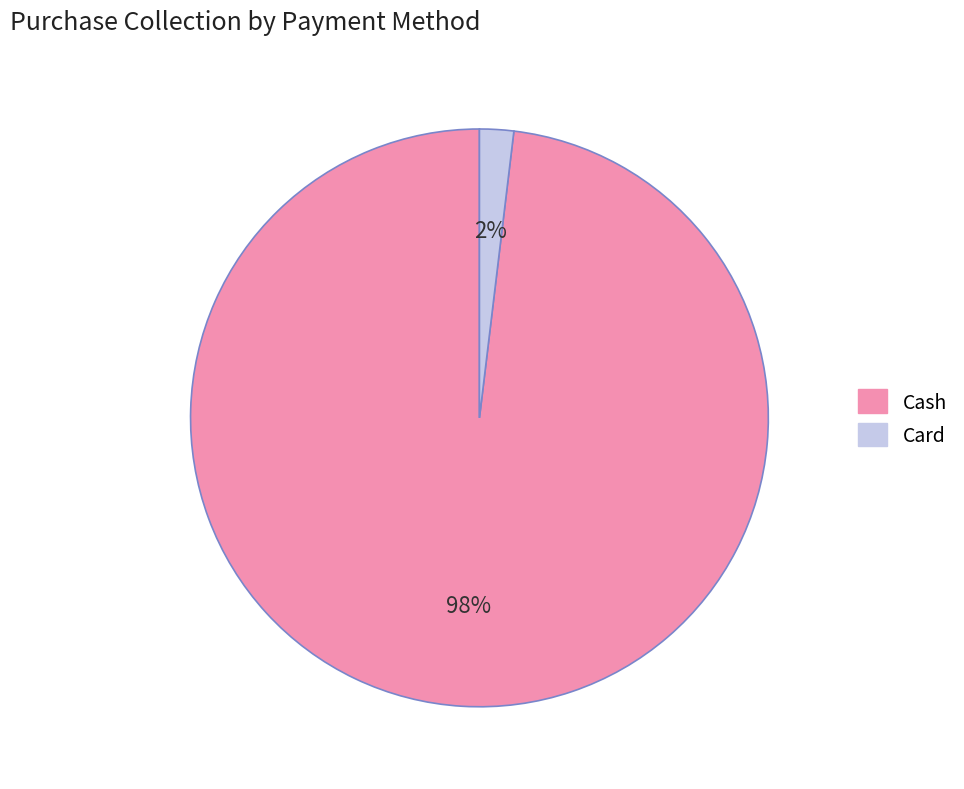

To the nearest percent, what is the combined percentage of Cash and Card?

100%